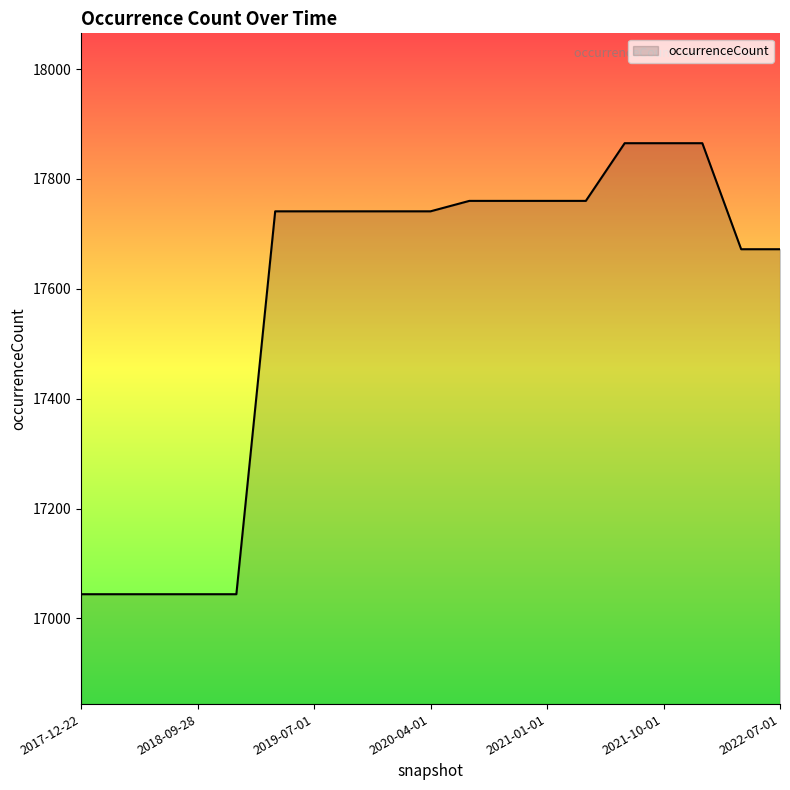

What is the difference between the maximum and minimum values?

821